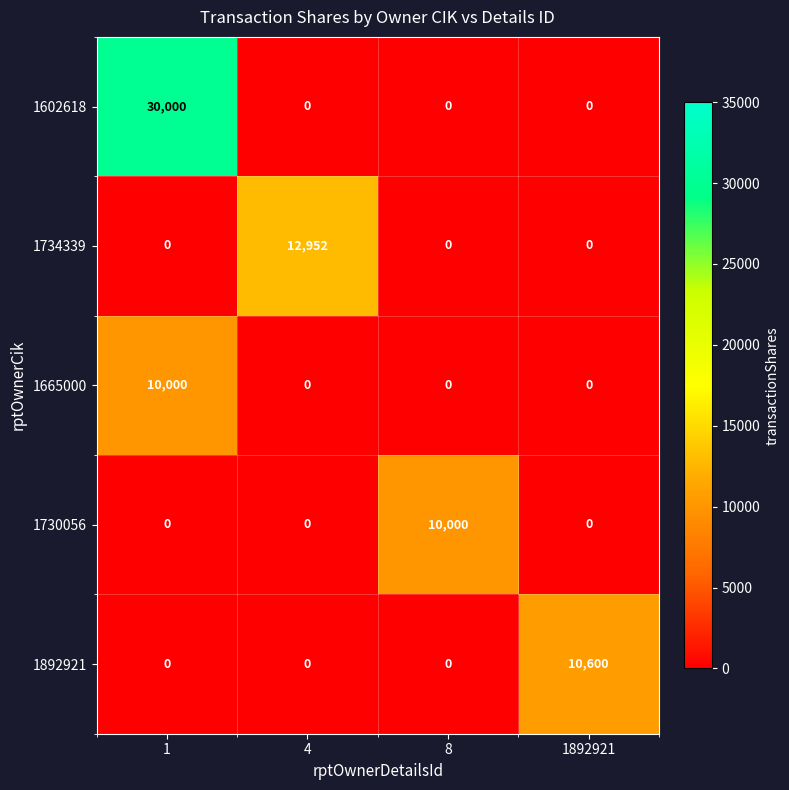

What is the approximate value of 1730056 at 8?

10000